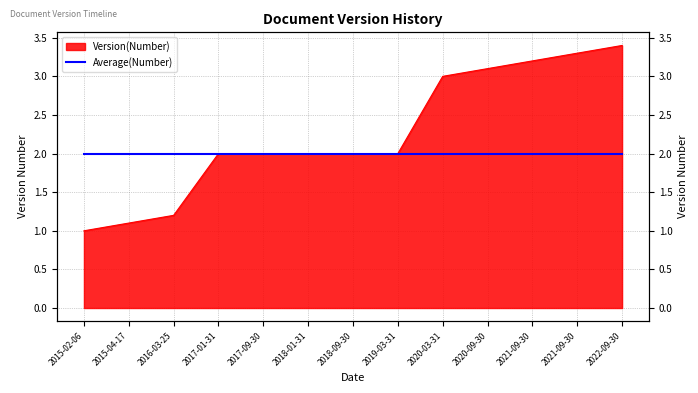

What is the change in value from 2018-01-31 to 2022-09-30?

+1.4